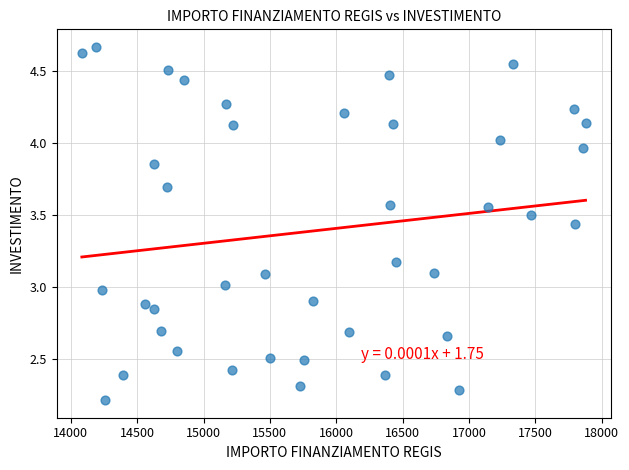

What is the range of X values (max minus min)?

3797.3